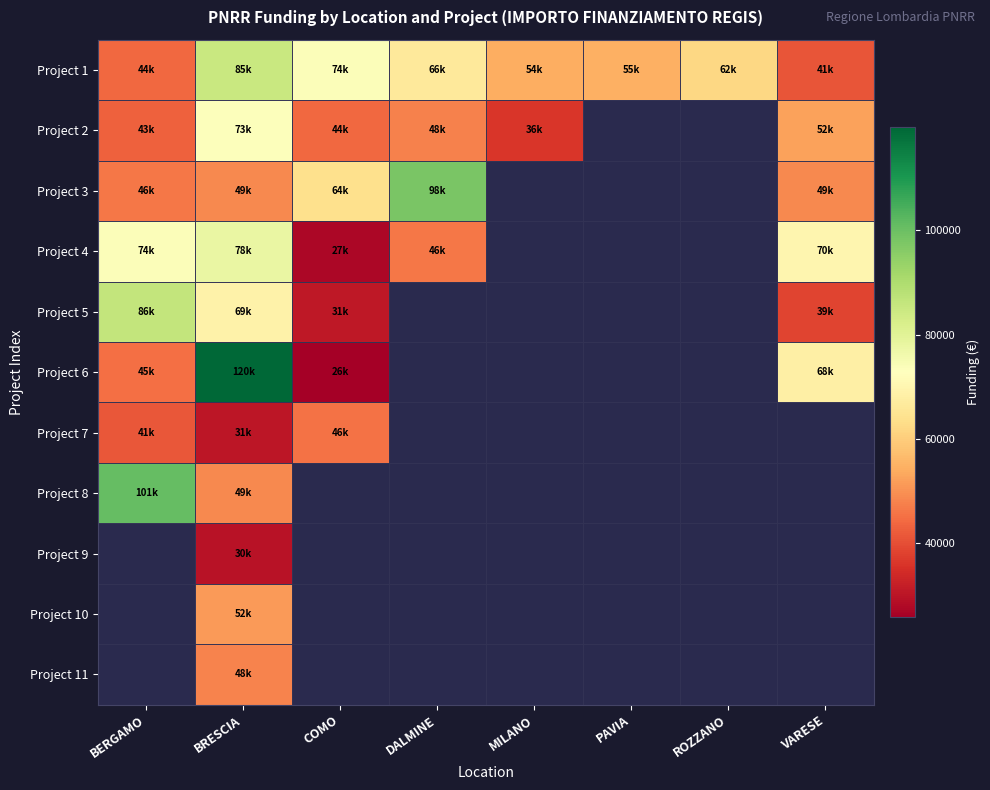

Which label corresponds to the largest value in the chart?

BRESCIA